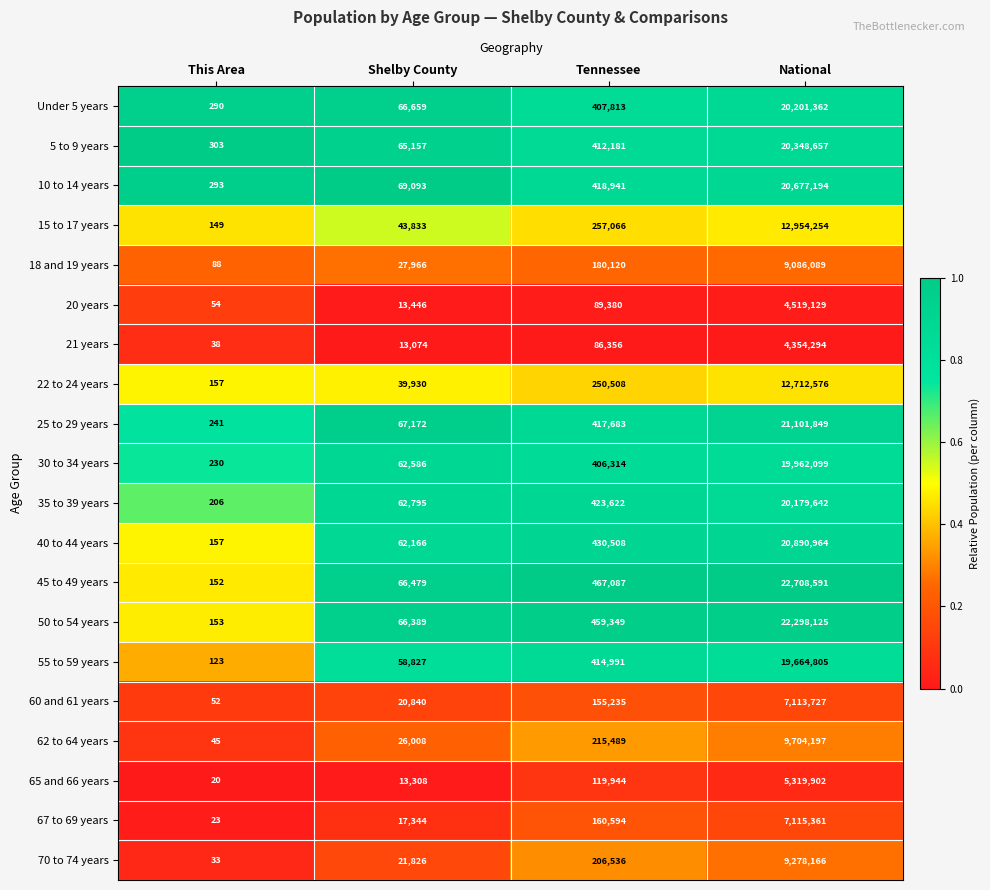

At which category does the chart reach its minimum across all series?

This Area